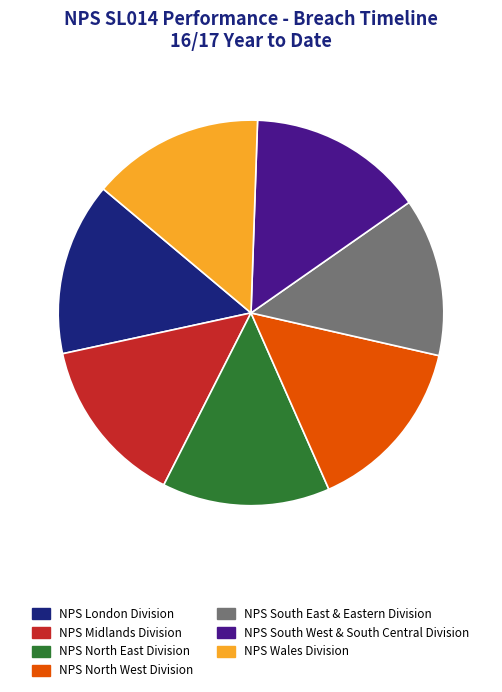

Does NPS Midlands Division account for over 50% of the chart?

No